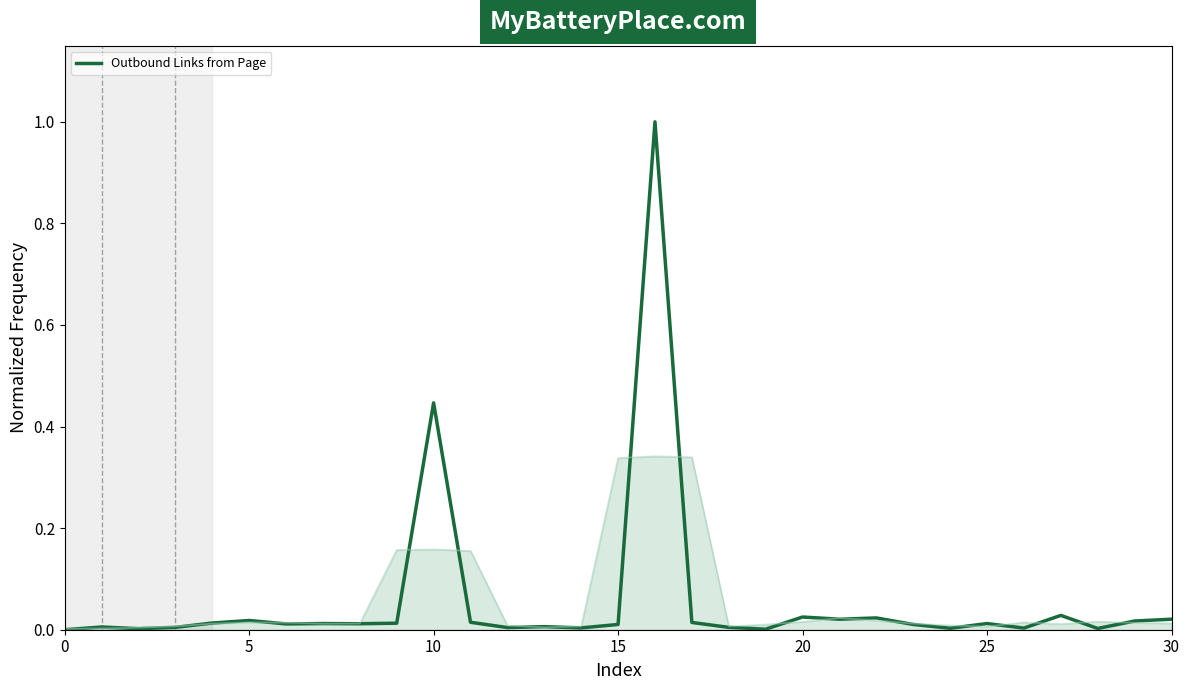

At which category does the data reach its first local peak?

5